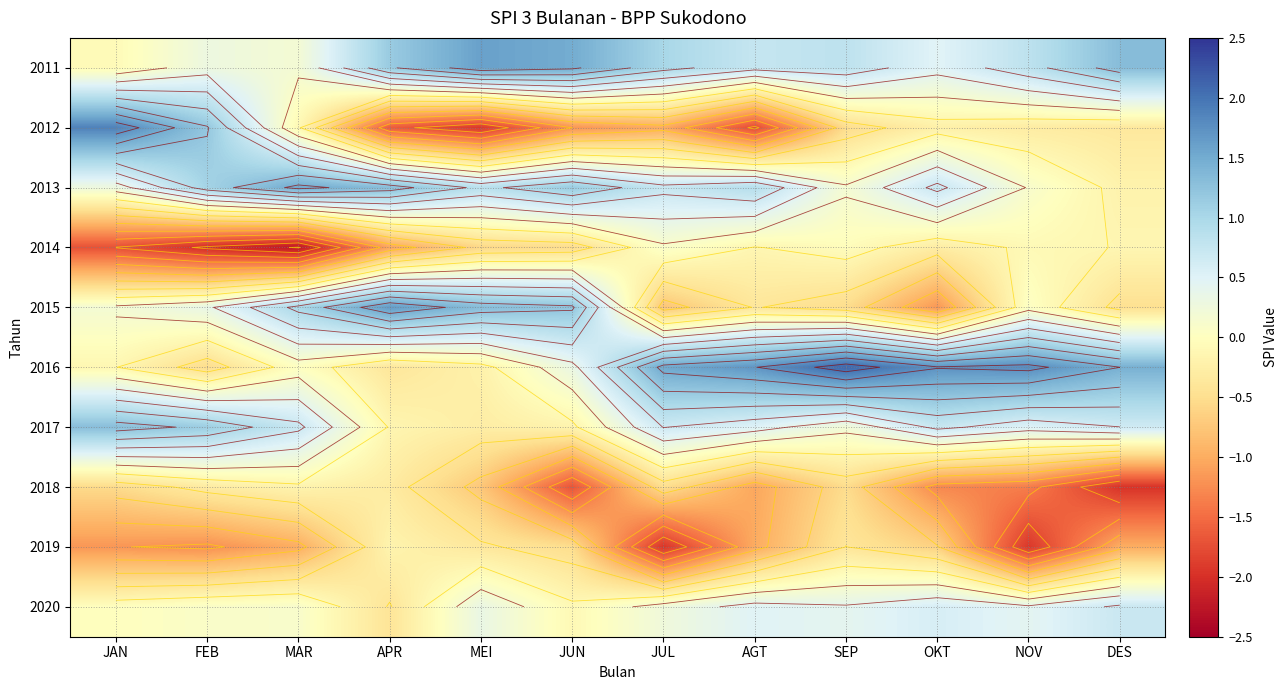

What is the difference between the maximum and second lowest values in the 2011 series?

1.4